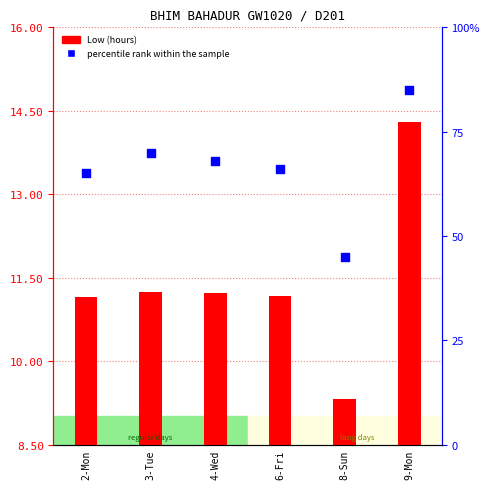

At how many categories does at least one series exceed 45?

5